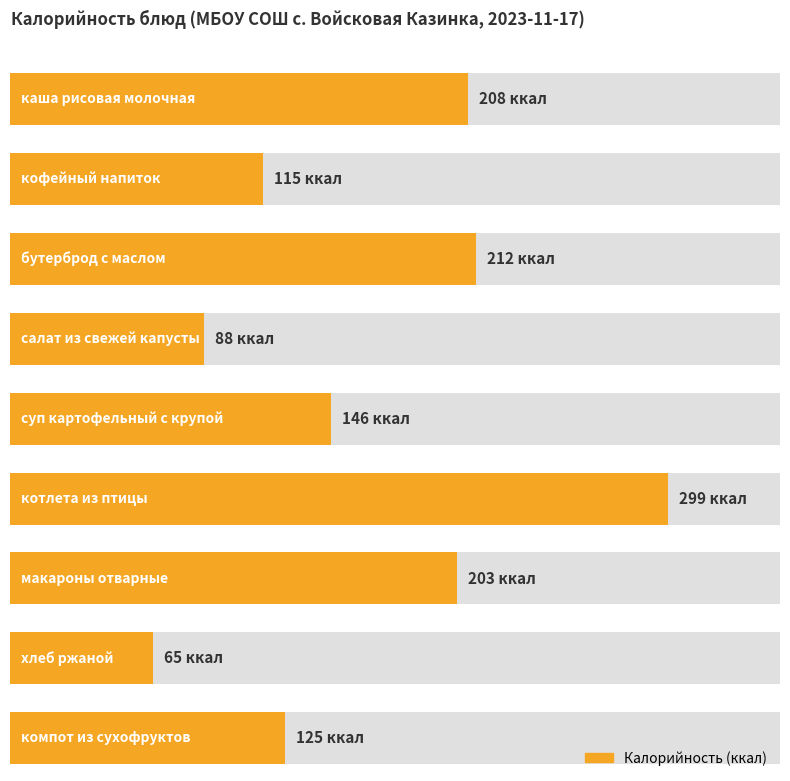

What is the sum of all values?

1461